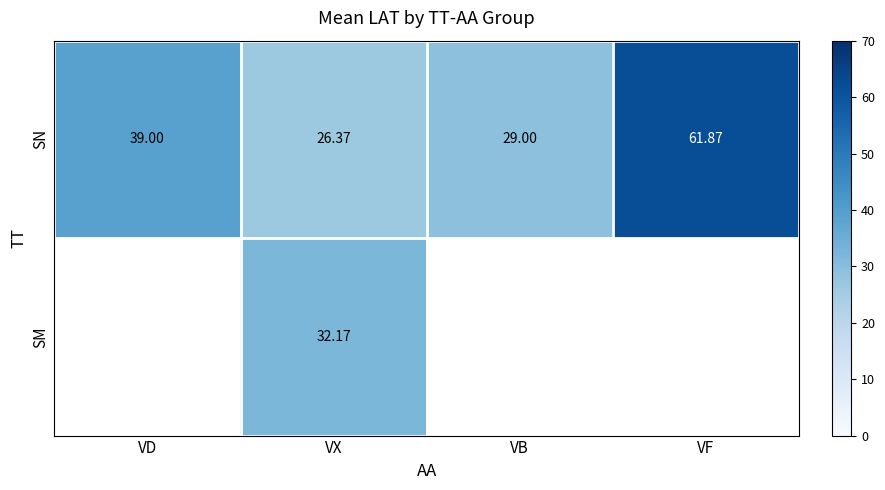

Is the value of SM at VF greater than the value of SN at VD?

No